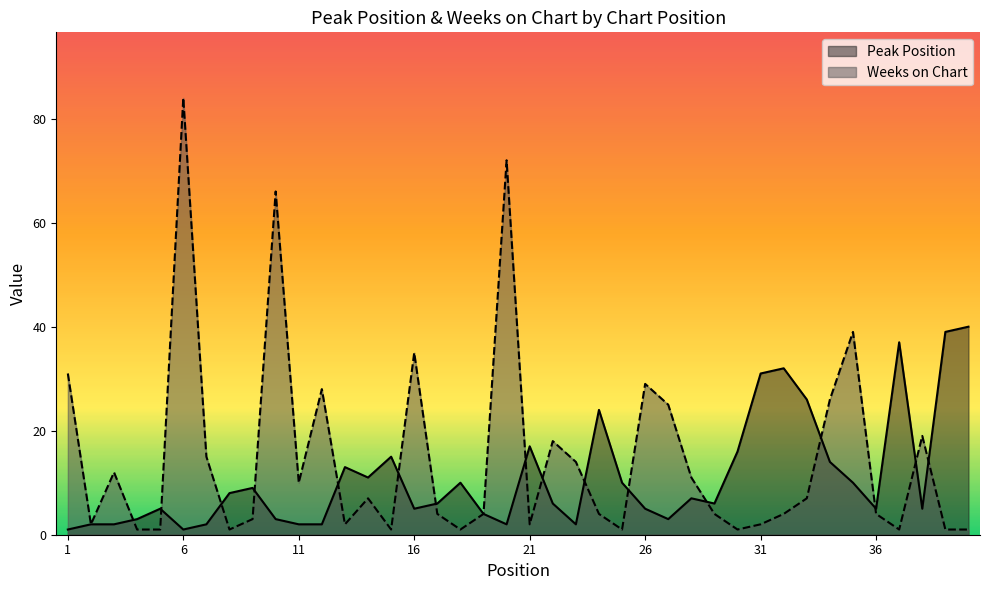

What are all the series names shown in the legend?

Peak Position, Weeks on Chart